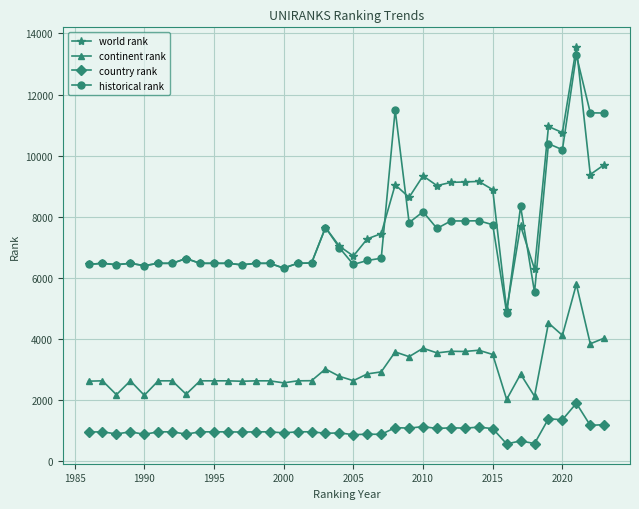

Which series has the largest total across all categories?

world rank